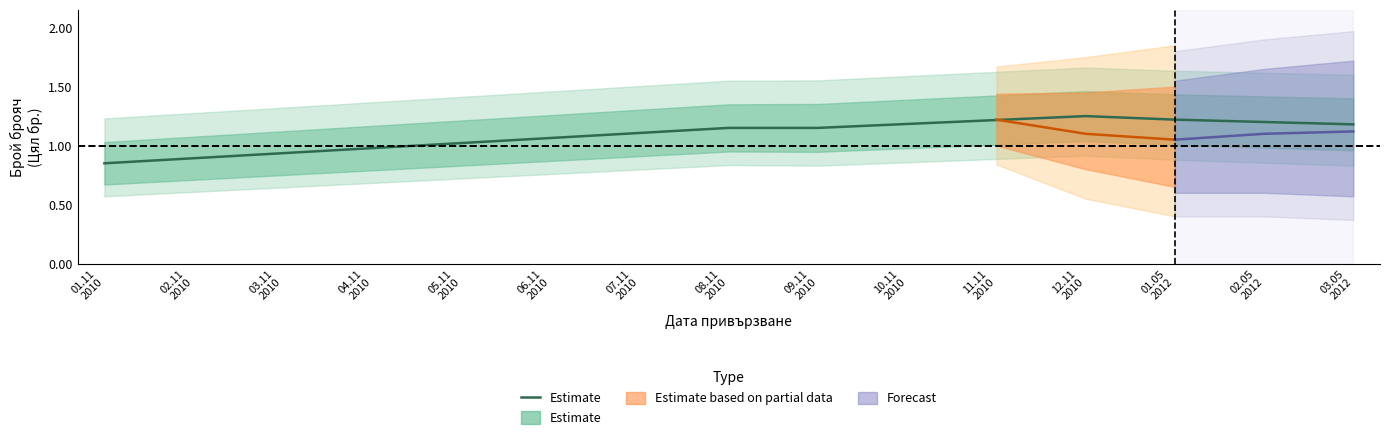

Where is the first local maximum?

12.11
2010